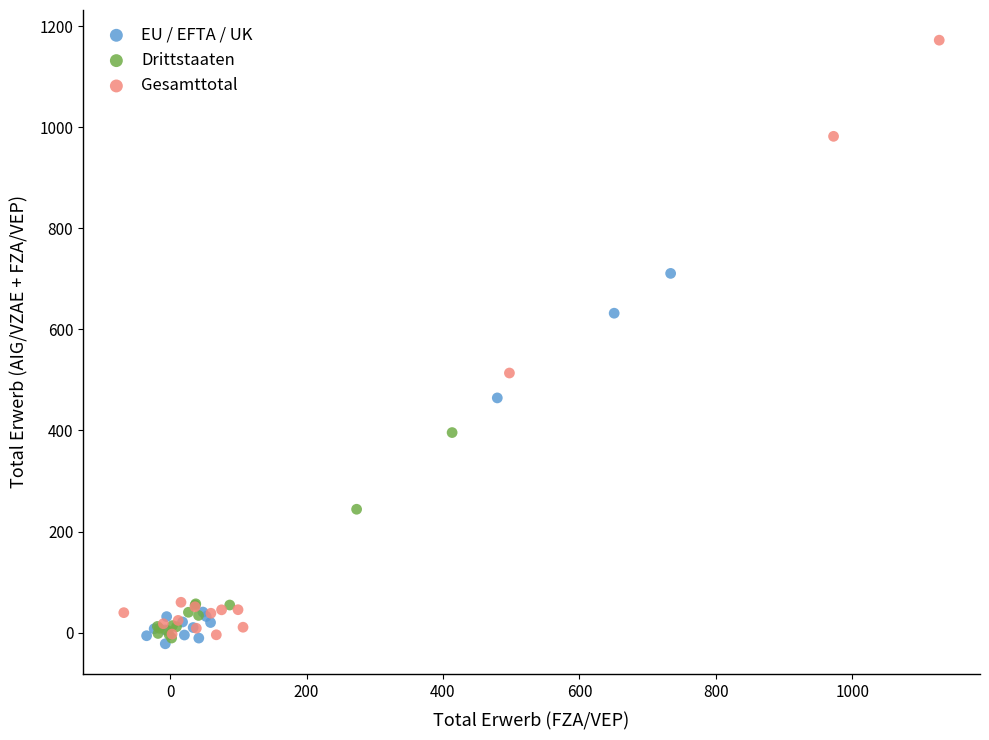

Which series reaches the maximum Y coordinate?

Gesamttotal